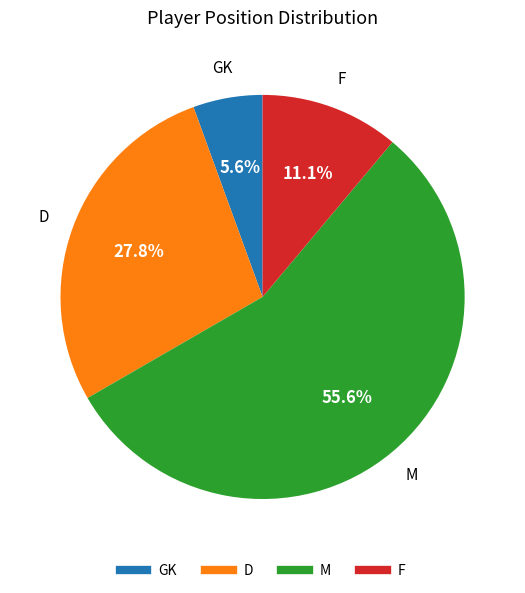

Which category accounts for the majority?

M